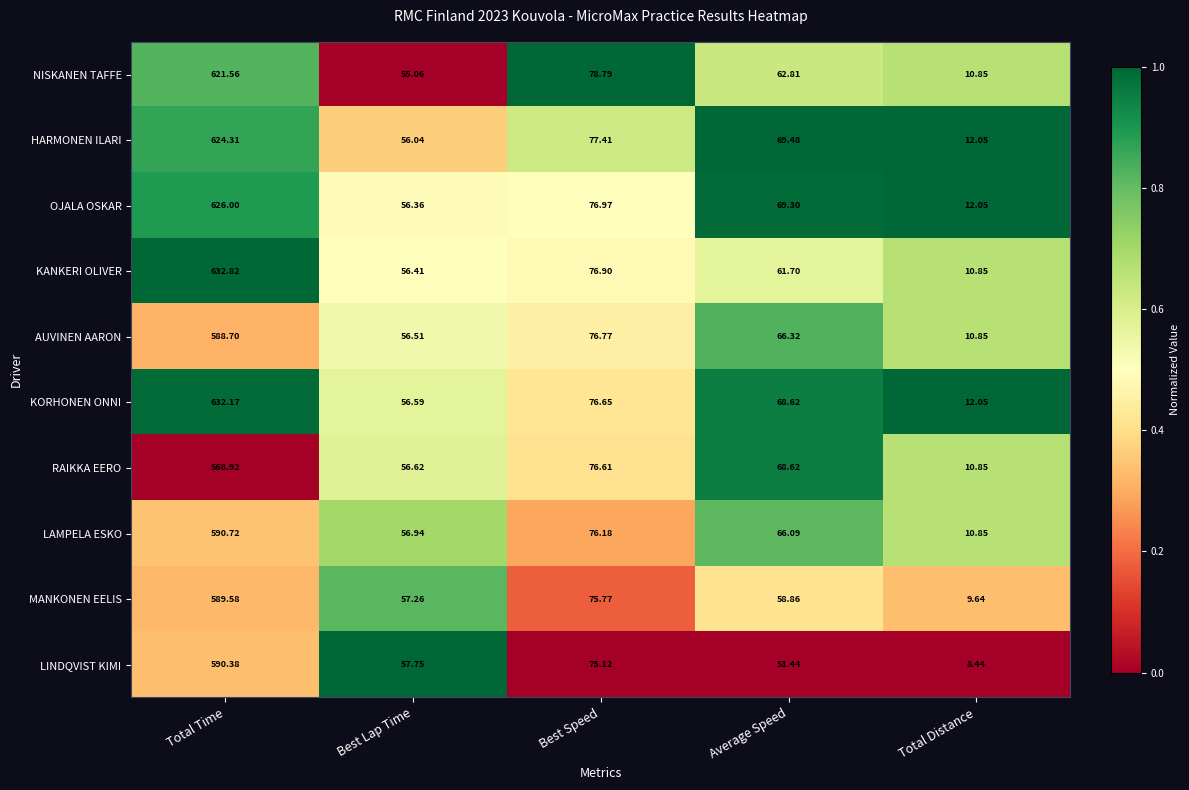

Which series has the widest spread of values?

KANKERI OLIVER